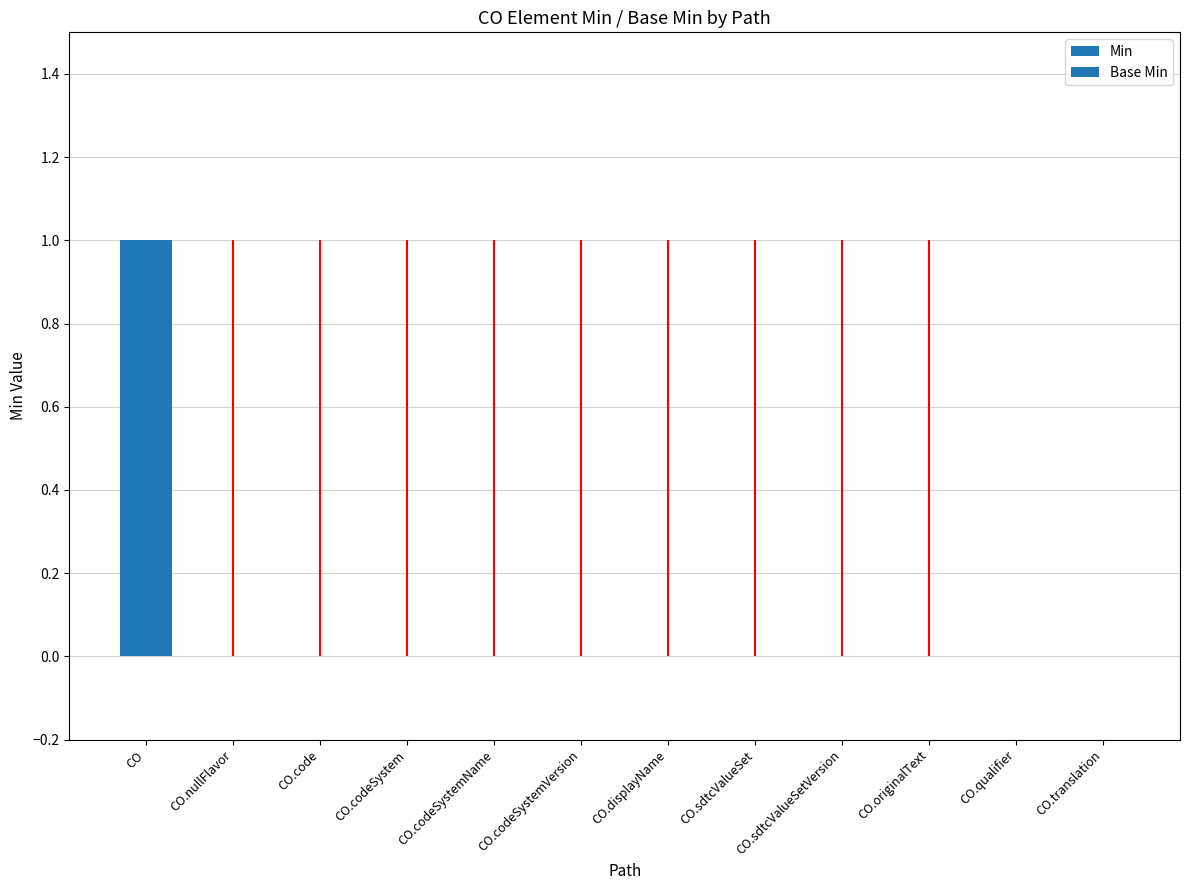

Reading left to right, what are all the values shown in this chart?

1	0	0	0	0	0	0	0	0	0	0	0